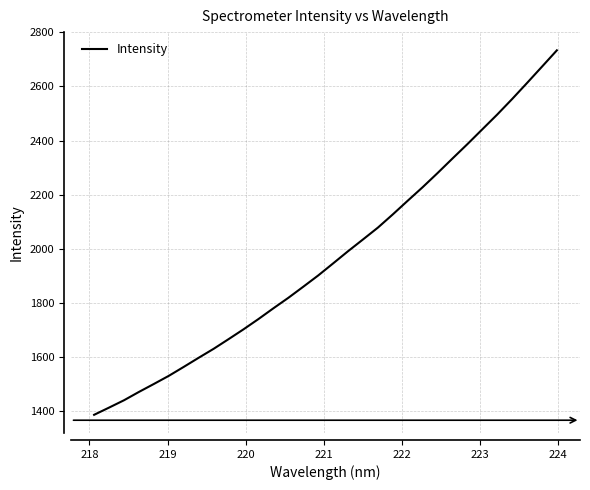

What is the smallest value displayed?

1385.6